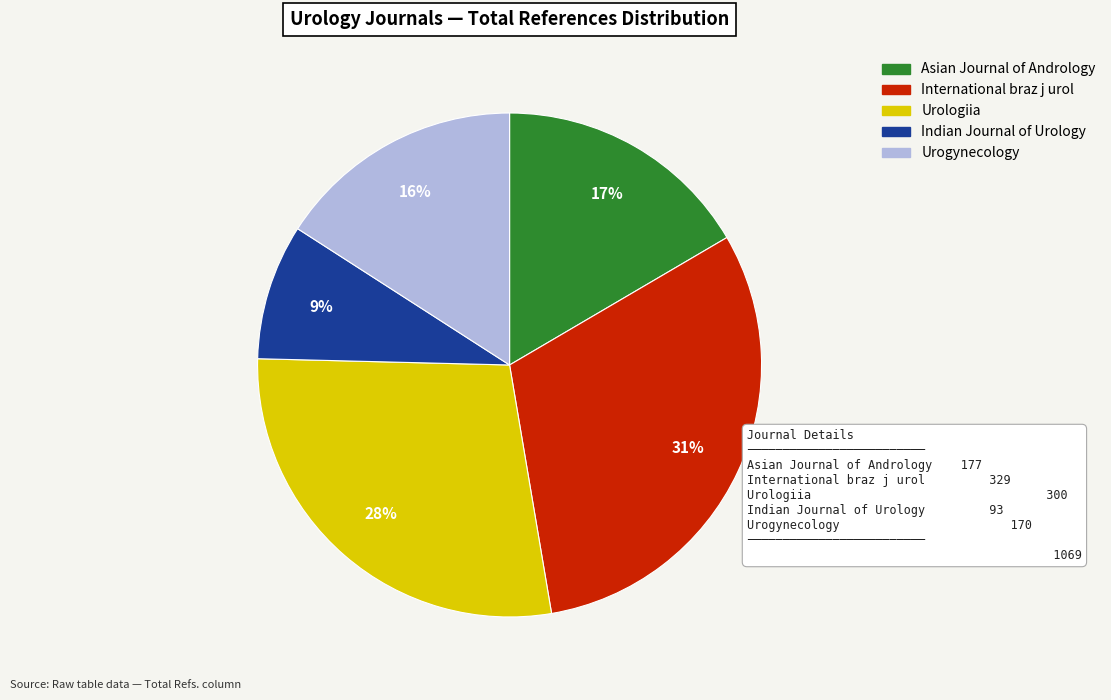

What is the ratio of the value at Asian Journal of Andrology to the value at International braz j urol?

0.5